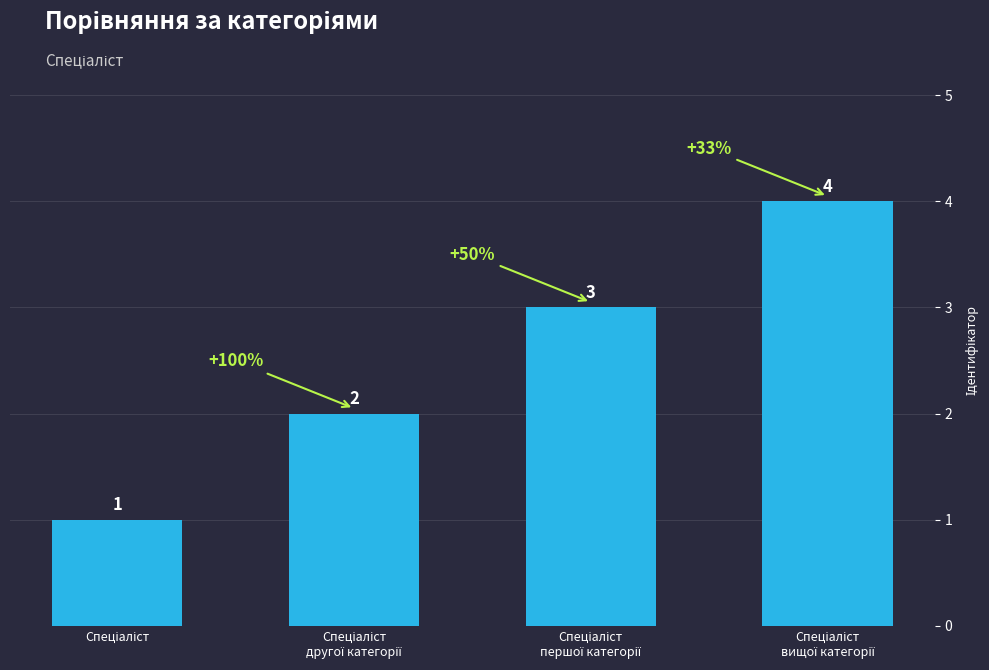

How many values are below 3?

2